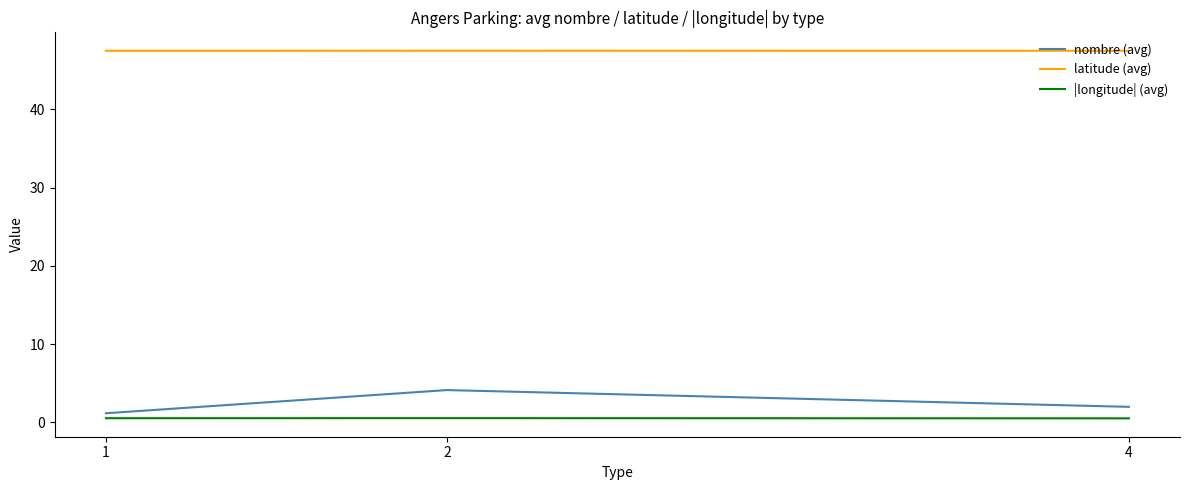

Is the value of latitude (avg) at 4 greater than the value of |longitude| (avg) at 2?

Yes